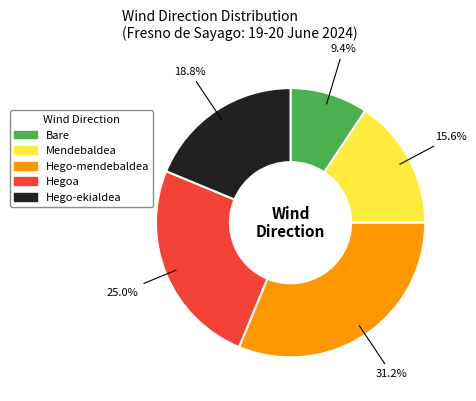

Between Hego-ekialdea and Hego-mendebaldea, which is larger?

Hego-mendebaldea